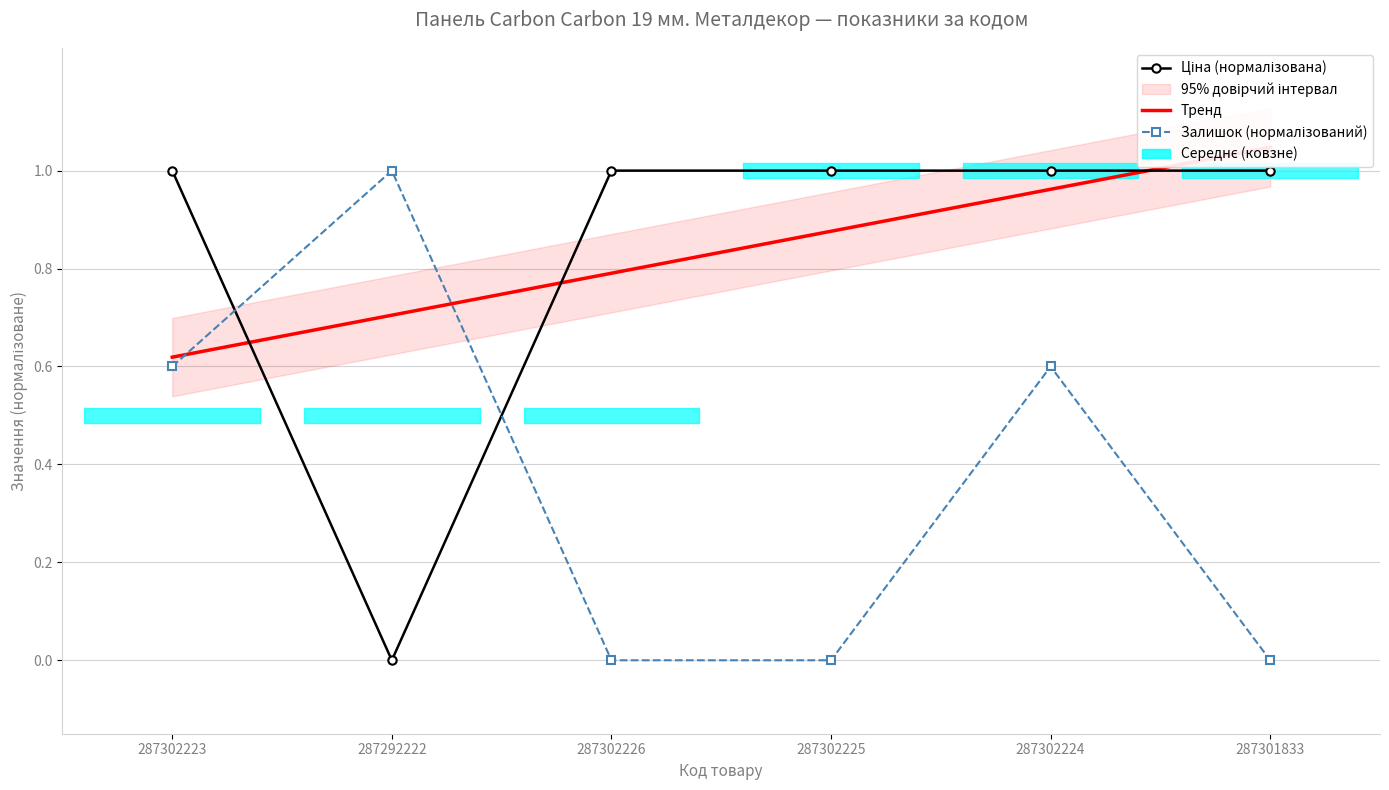

Count the number of categories in the chart.

6